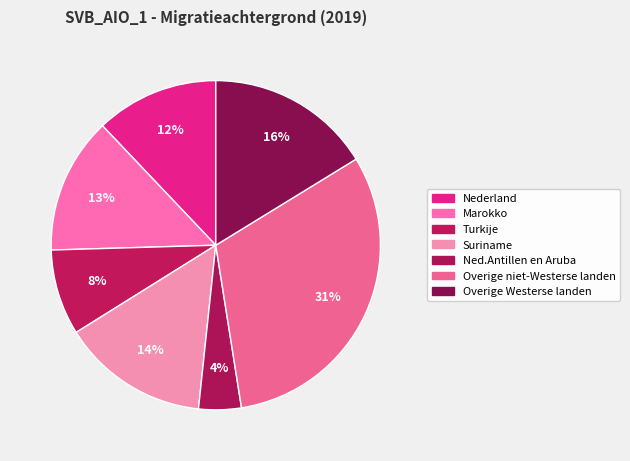

Which category has the smallest portion of the pie?

Ned.Antillen en Aruba